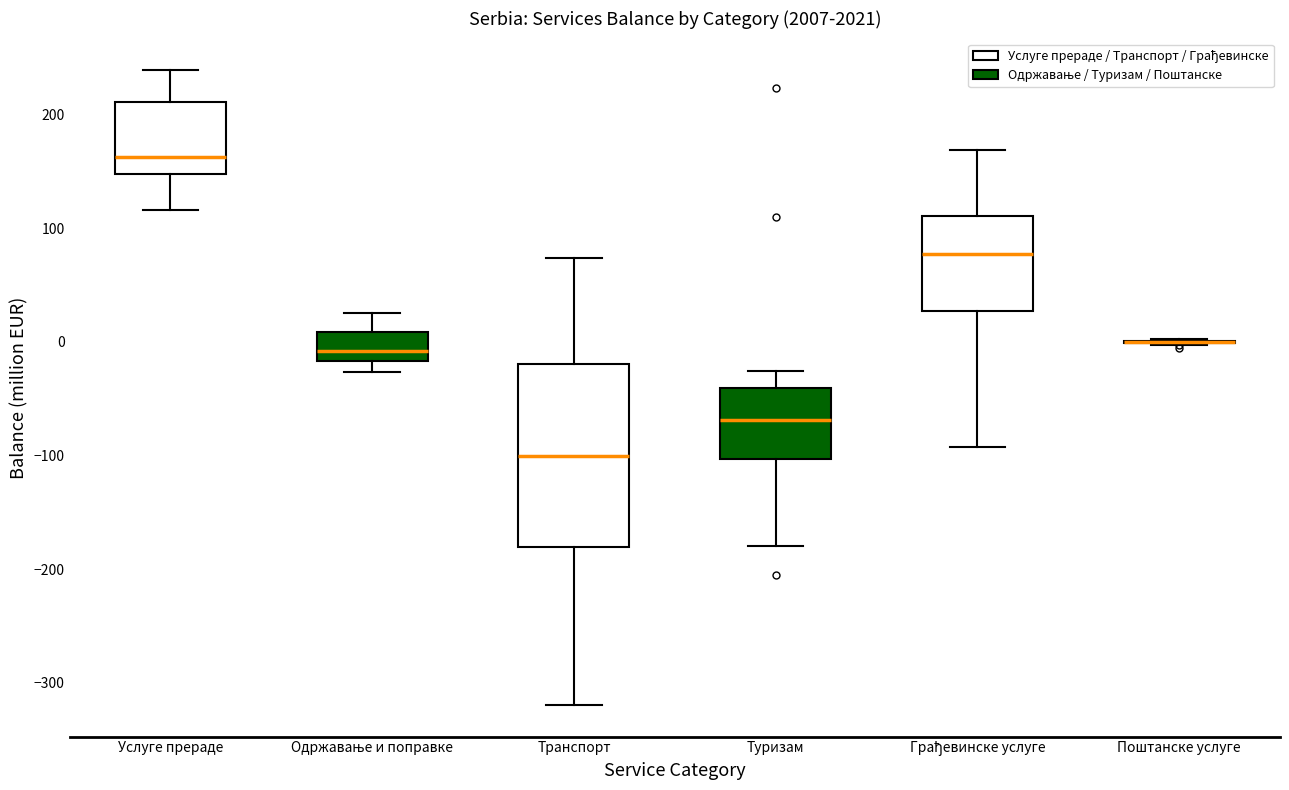

Reading left to right, transcribe this box plot: for each box, give where its median line is, the range the box spans, and where its two whiskers end, as read against the y-axis. The values are not printed on the chart, so give them approximately, as read against the axis.

Услуге прераде: median 160, box 150 to 210, whiskers 120 to 240
Одржавање и поправке: median -10, box -20 to 10, whiskers -30 to 30
Транспорт: median -100, box -180 to -20, whiskers -320 to 70
Туризам: median -70, box -100 to -40, whiskers -180 to -30
Грађевинске услуге: median 80, box 30 to 110, whiskers -90 to 170
Поштанске услуге: box collapsed to a line at 0, whiskers 0 to 0